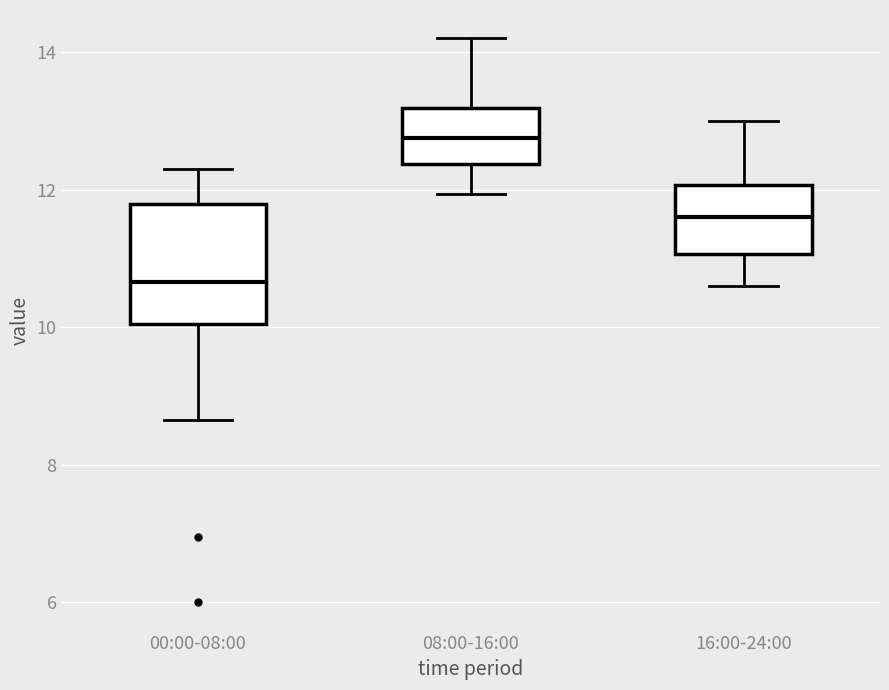

Comparing the boxes themselves (not the whiskers), which one is the tallest?

00:00-08:00